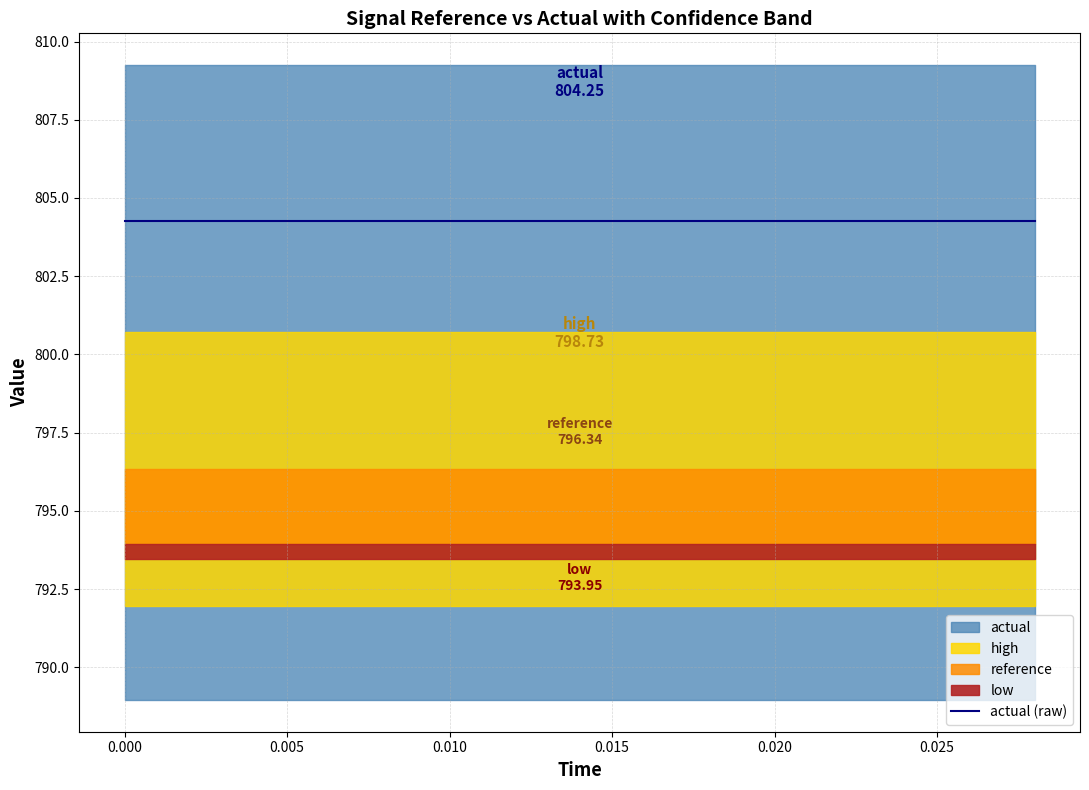

What position from the left is 0.012?

7